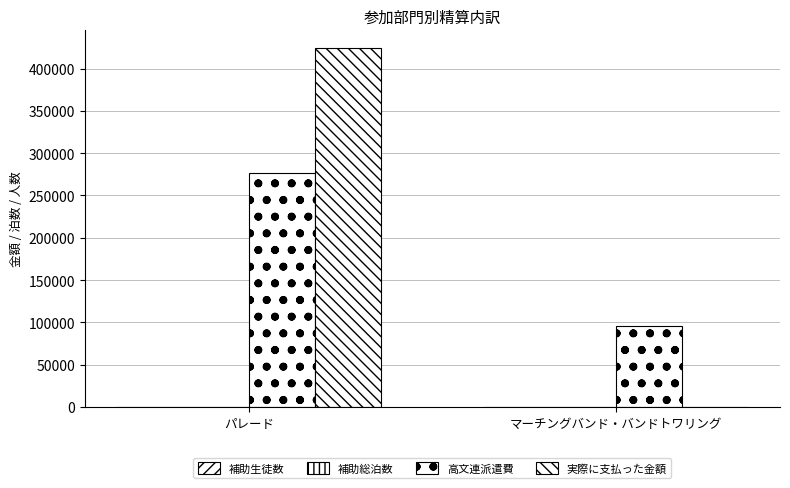

The value of 補助生徒数 at パレード is 6. True or false?

True